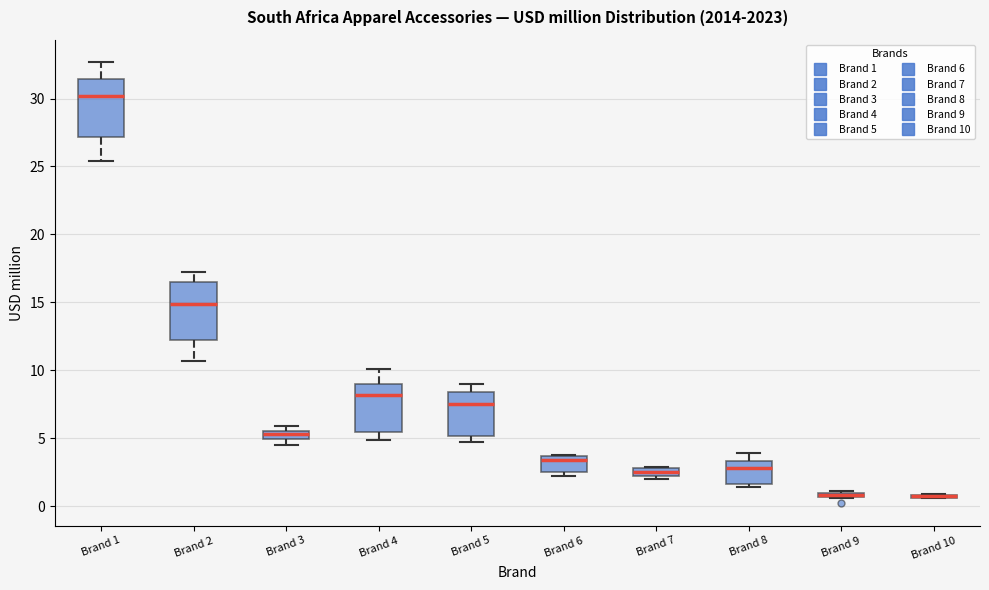

Where does the median line of the box for Brand 1 sit on the y-axis? The values are not printed on the chart, so give them approximately, as read against the axis.

30.0